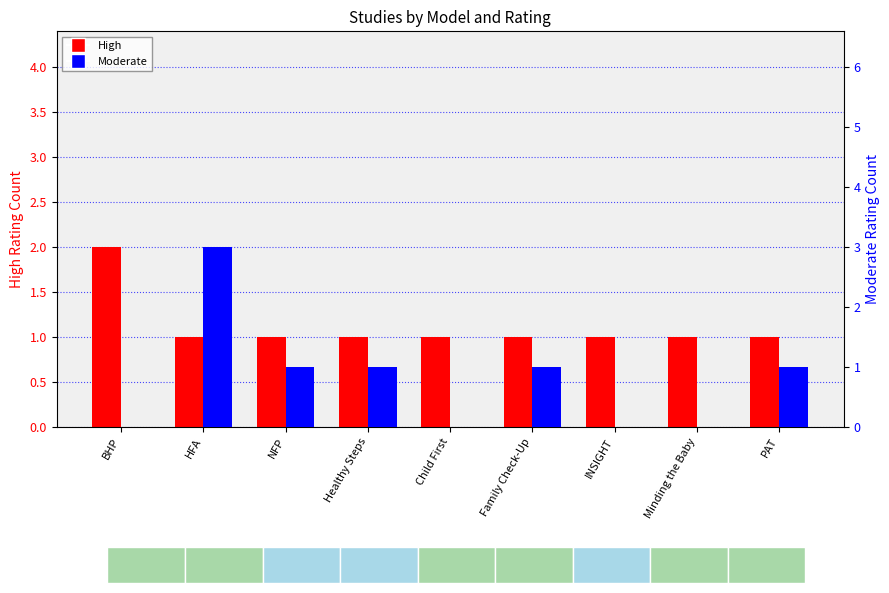

How many data points does each series have?

9